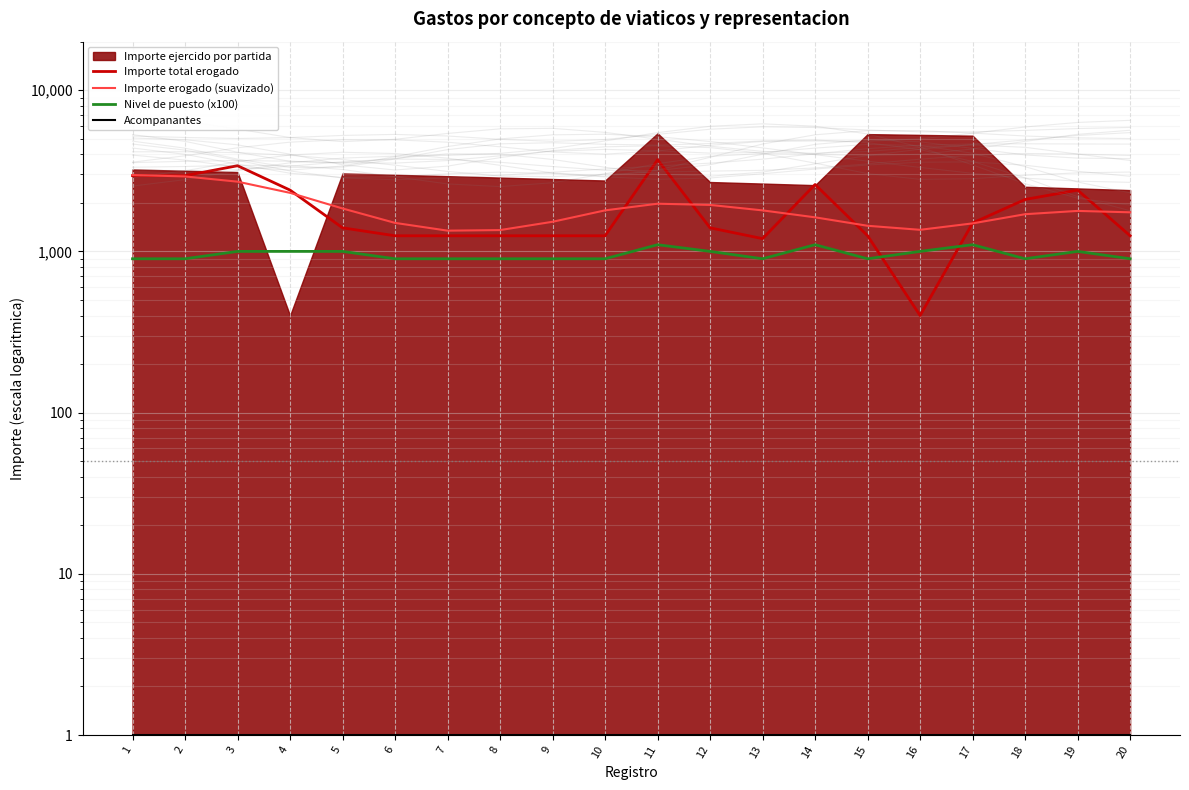

At which label does Importe total erogado reach its peak?

11